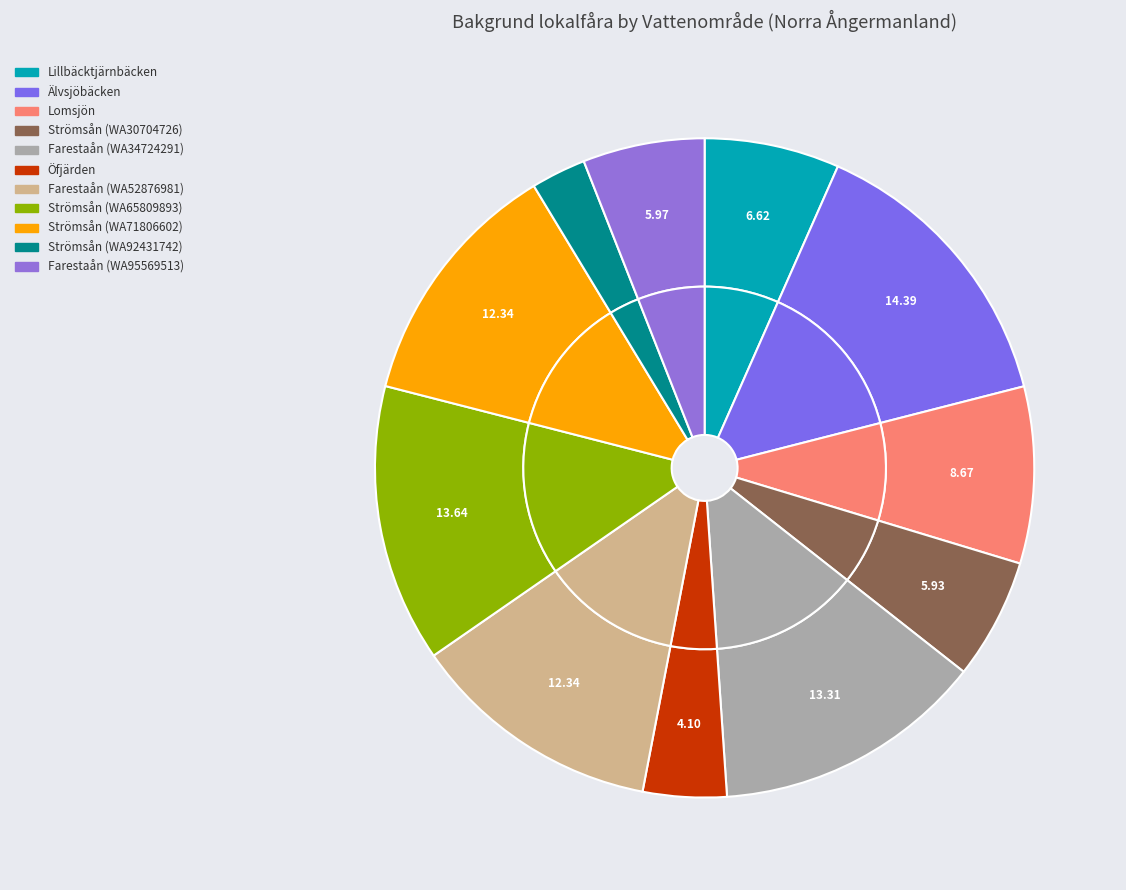

What percentage is the Öfjärden slice, to the nearest percent?

4%